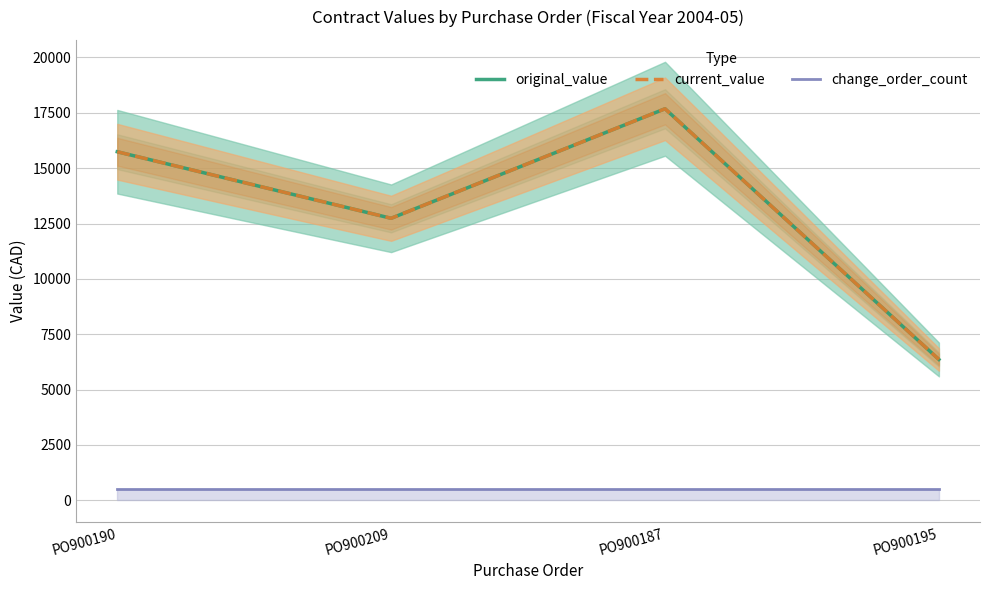

Is this an area chart (filled region under the line)?

No